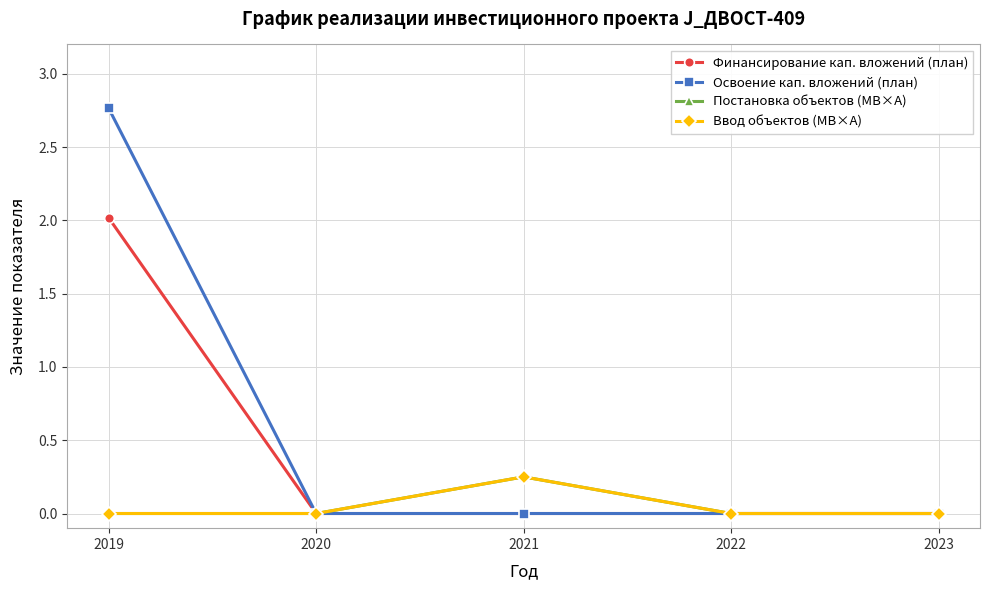

At which category is the sum across all series the highest?

2019